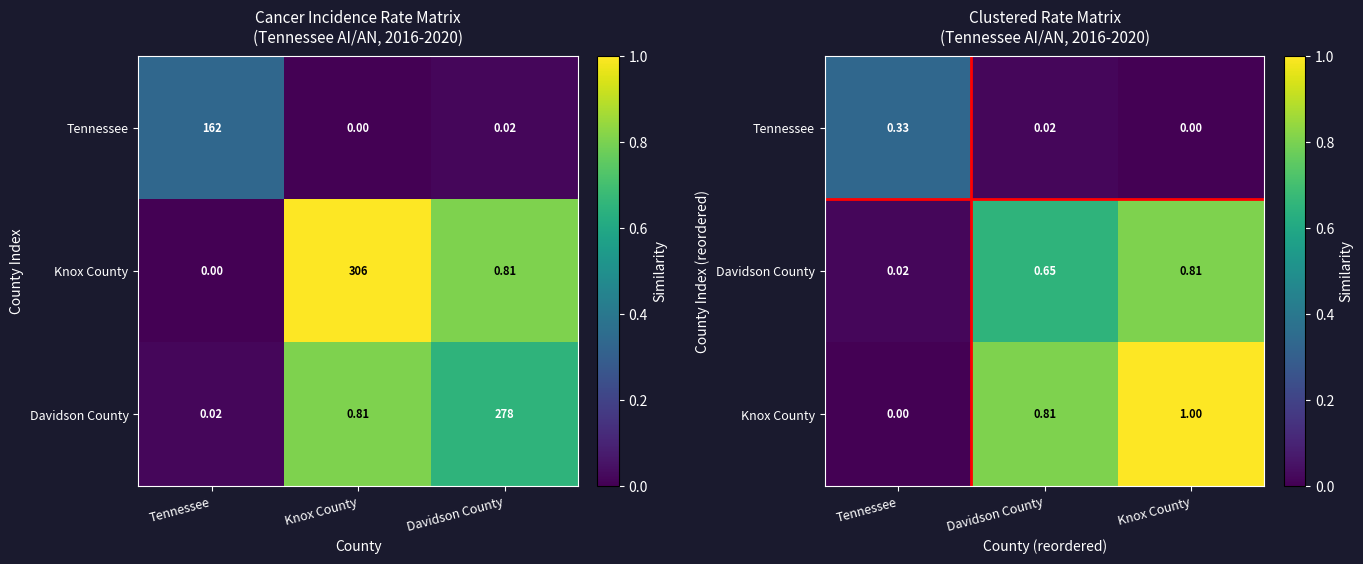

At how many categories does at least one series exceed 0?

3